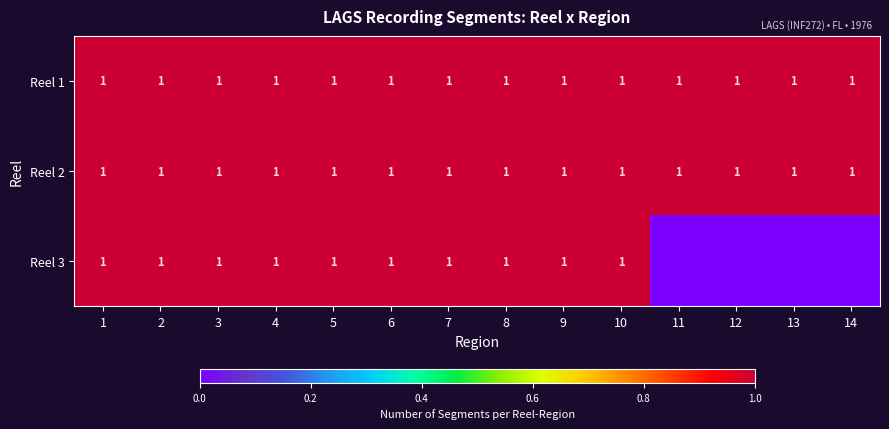

What is the sum of the Reel 1 values at 3 and 7?

2